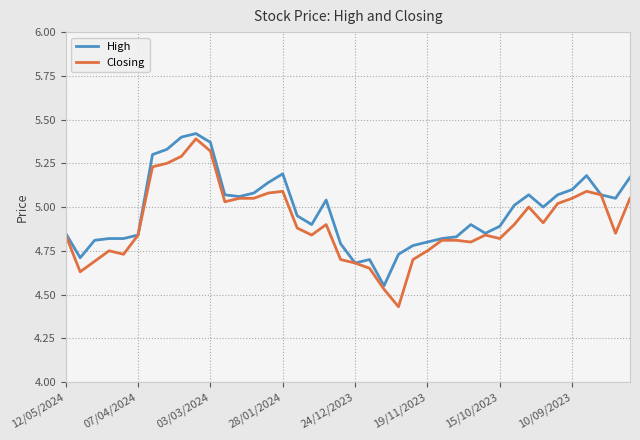

Which series has the widest spread of values?

Closing